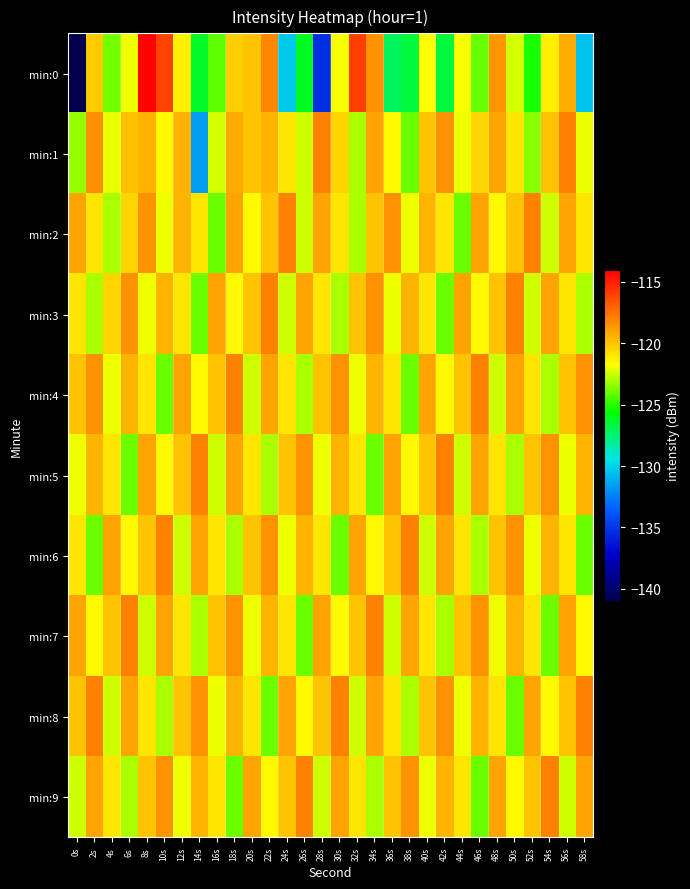

Reading left to right, what are all the values shown in this chart?

min:0: 0s=-141.2	2s=-120.2	4s=-123.8	6s=-121.9	8s=-114.2	10s=-116.0	12s=-121.4	14s=-126.3	16s=-124.2	18s=-120.3	20s=-119.9	22s=-118.2	24s=-130.3	26s=-126.2	28s=-135.3	30s=-121.9	32s=-115.9	34s=-118.5	36s=-127.1	38s=-126.6	40s=-121.7	42s=-126.6	44s=-121.8	46s=-124.1	48s=-118.5	50s=-122.3	52s=-125.3	54s=-121.3	56s=-119.2	58s=-130.5
min:1: 0s=-123.3	2s=-118.4	4s=-122.1	6s=-119.9	8s=-119.4	10s=-121.5	12s=-119.4	14s=-131.6	16s=-122.3	18s=-119.2	20s=-120.0	22s=-119.5	24s=-121.0	26s=-122.5	28s=-118.0	30s=-120.5	32s=-123.0	34s=-119.0	36s=-121.5	38s=-124.0	40s=-120.0	42s=-118.5	44s=-122.0	46s=-120.5	48s=-119.0	50s=-121.0	52s=-123.5	54s=-120.0	56s=-118.0	58s=-122.0
min:2: 0s=-119.0	2s=-121.0	4s=-123.0	6s=-120.5	8s=-118.5	10s=-122.0	12s=-119.5	14s=-121.0	16s=-124.0	18s=-119.0	20s=-121.5	22s=-120.0	24s=-118.0	26s=-122.5	28s=-119.0	30s=-121.0	32s=-123.0	34s=-120.0	36s=-118.5	38s=-122.0	40s=-119.5	42s=-121.0	44s=-124.0	46s=-119.0	48s=-121.5	50s=-120.0	52s=-118.0	54s=-122.5	56s=-119.0	58s=-121.0
min:3: 0s=-121.0	2s=-123.0	4s=-120.5	6s=-118.5	8s=-122.0	10s=-119.5	12s=-121.0	14s=-124.0	16s=-119.0	18s=-121.5	20s=-120.0	22s=-118.0	24s=-122.5	26s=-119.0	28s=-121.0	30s=-123.0	32s=-120.0	34s=-118.5	36s=-122.0	38s=-119.5	40s=-121.0	42s=-124.0	44s=-119.0	46s=-121.5	48s=-120.0	50s=-118.0	52s=-122.5	54s=-119.0	56s=-121.0	58s=-123.0
min:4: 0s=-120.0	2s=-118.5	4s=-122.0	6s=-119.5	8s=-121.0	10s=-124.0	12s=-119.0	14s=-121.5	16s=-120.0	18s=-118.0	20s=-122.5	22s=-119.0	24s=-121.0	26s=-123.0	28s=-120.0	30s=-118.5	32s=-122.0	34s=-119.5	36s=-121.0	38s=-124.0	40s=-119.0	42s=-121.5	44s=-120.0	46s=-118.0	48s=-122.5	50s=-119.0	52s=-121.0	54s=-123.0	56s=-120.0	58s=-118.5
min:5: 0s=-122.0	2s=-119.5	4s=-121.0	6s=-124.0	8s=-119.0	10s=-121.5	12s=-120.0	14s=-118.0	16s=-122.5	18s=-119.0	20s=-121.0	22s=-123.0	24s=-120.0	26s=-118.5	28s=-122.0	30s=-119.5	32s=-121.0	34s=-124.0	36s=-119.0	38s=-121.5	40s=-120.0	42s=-118.0	44s=-122.5	46s=-119.0	48s=-121.0	50s=-123.0	52s=-120.0	54s=-118.5	56s=-122.0	58s=-119.5
min:6: 0s=-121.0	2s=-124.0	4s=-119.0	6s=-121.5	8s=-120.0	10s=-118.0	12s=-122.5	14s=-119.0	16s=-121.0	18s=-123.0	20s=-120.0	22s=-118.5	24s=-122.0	26s=-119.5	28s=-121.0	30s=-124.0	32s=-119.0	34s=-121.5	36s=-120.0	38s=-118.0	40s=-122.5	42s=-119.0	44s=-121.0	46s=-123.0	48s=-120.0	50s=-118.5	52s=-122.0	54s=-119.5	56s=-121.0	58s=-124.0
min:7: 0s=-119.0	2s=-121.5	4s=-120.0	6s=-118.0	8s=-122.5	10s=-119.0	12s=-121.0	14s=-123.0	16s=-120.0	18s=-118.5	20s=-122.0	22s=-119.5	24s=-121.0	26s=-124.0	28s=-119.0	30s=-121.5	32s=-120.0	34s=-118.0	36s=-122.5	38s=-119.0	40s=-121.0	42s=-123.0	44s=-120.0	46s=-118.5	48s=-122.0	50s=-119.5	52s=-121.0	54s=-124.0	56s=-119.0	58s=-121.5
min:8: 0s=-120.0	2s=-118.0	4s=-122.5	6s=-119.0	8s=-121.0	10s=-123.0	12s=-120.0	14s=-118.5	16s=-122.0	18s=-119.5	20s=-121.0	22s=-124.0	24s=-119.0	26s=-121.5	28s=-120.0	30s=-118.0	32s=-122.5	34s=-119.0	36s=-121.0	38s=-123.0	40s=-120.0	42s=-118.5	44s=-122.0	46s=-119.5	48s=-121.0	50s=-124.0	52s=-119.0	54s=-121.5	56s=-120.0	58s=-118.0
min:9: 0s=-122.5	2s=-119.0	4s=-121.0	6s=-123.0	8s=-120.0	10s=-118.5	12s=-122.0	14s=-119.5	16s=-121.0	18s=-124.0	20s=-119.0	22s=-121.5	24s=-120.0	26s=-118.0	28s=-122.5	30s=-119.0	32s=-121.0	34s=-123.0	36s=-120.0	38s=-118.5	40s=-122.0	42s=-119.5	44s=-121.0	46s=-124.0	48s=-119.0	50s=-121.5	52s=-120.0	54s=-118.0	56s=-122.5	58s=-119.0